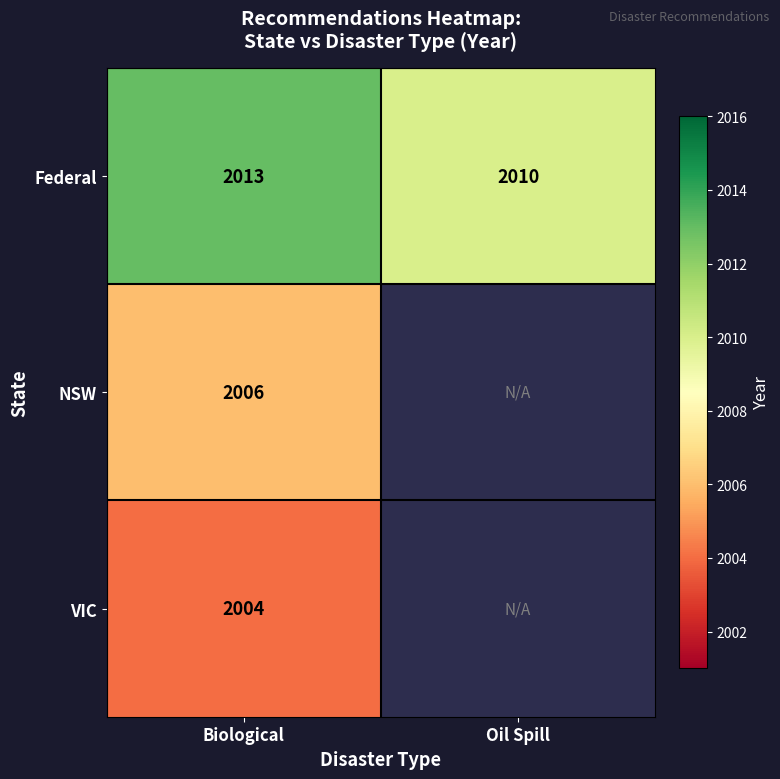

Rank the categories by Federal value from highest to lowest.

Biological, Oil Spill